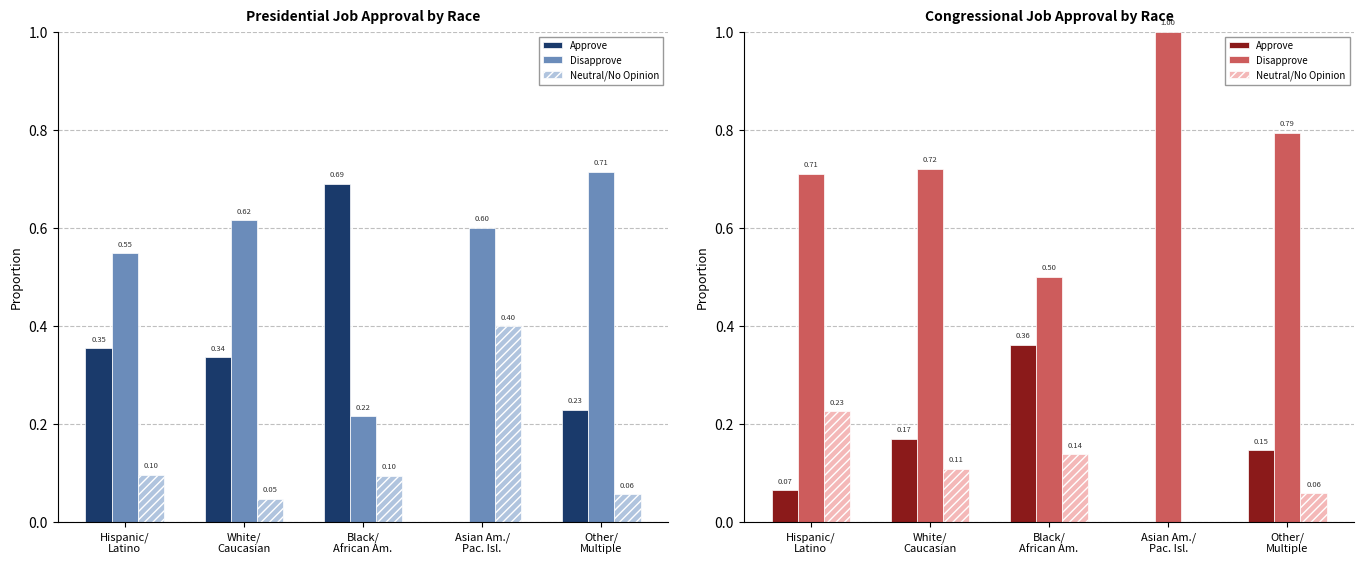

What is the spread (max minus min) of values at Hispanic/
Latino?

0.6